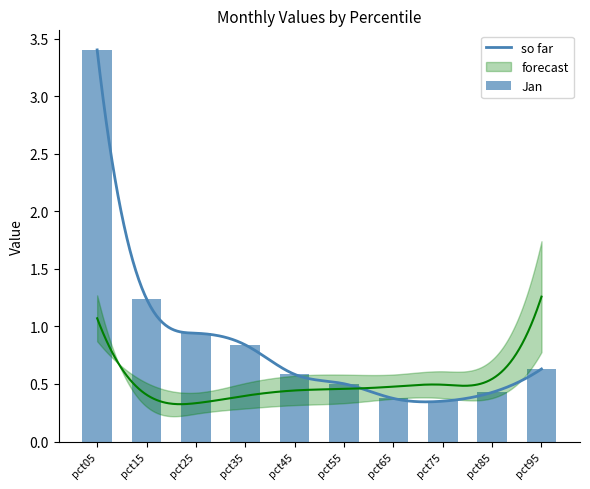

What is the sum of the Feb values at pct55 and pct75?

0.8